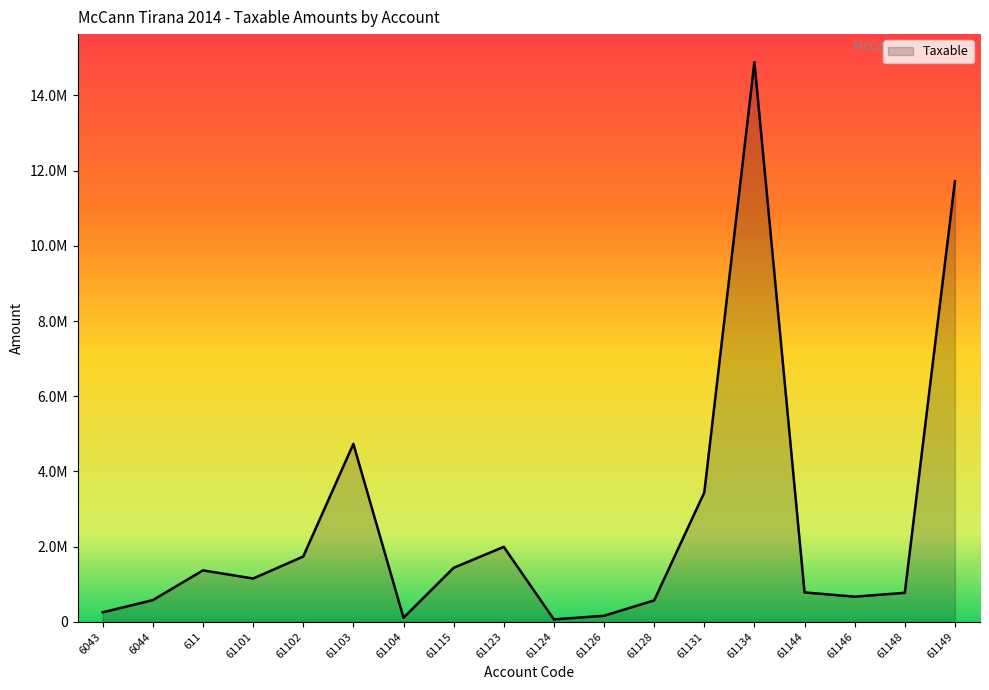

Is this an area chart (filled region under the line)?

Yes